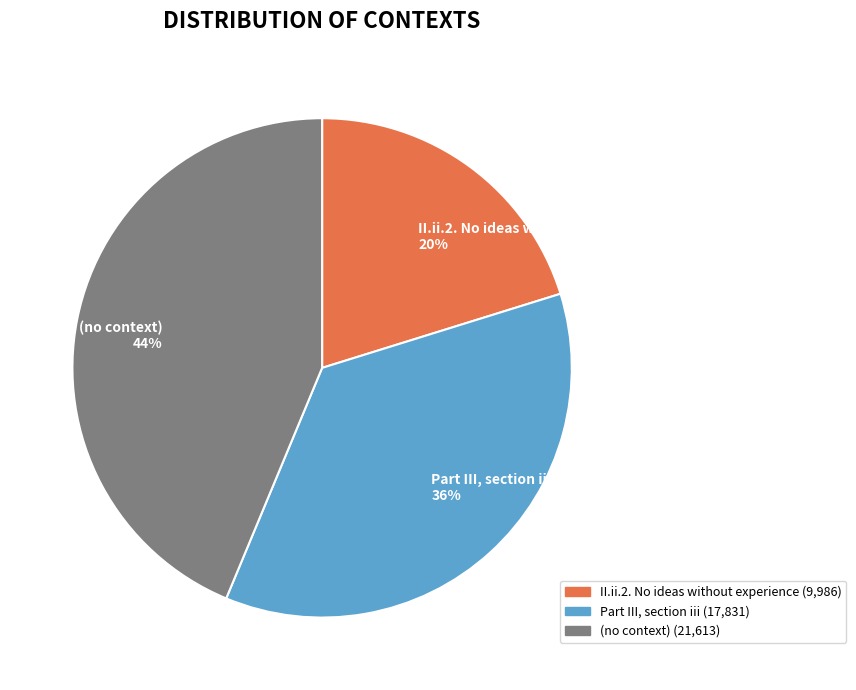

To the nearest percent, what is the average slice percentage?

33%